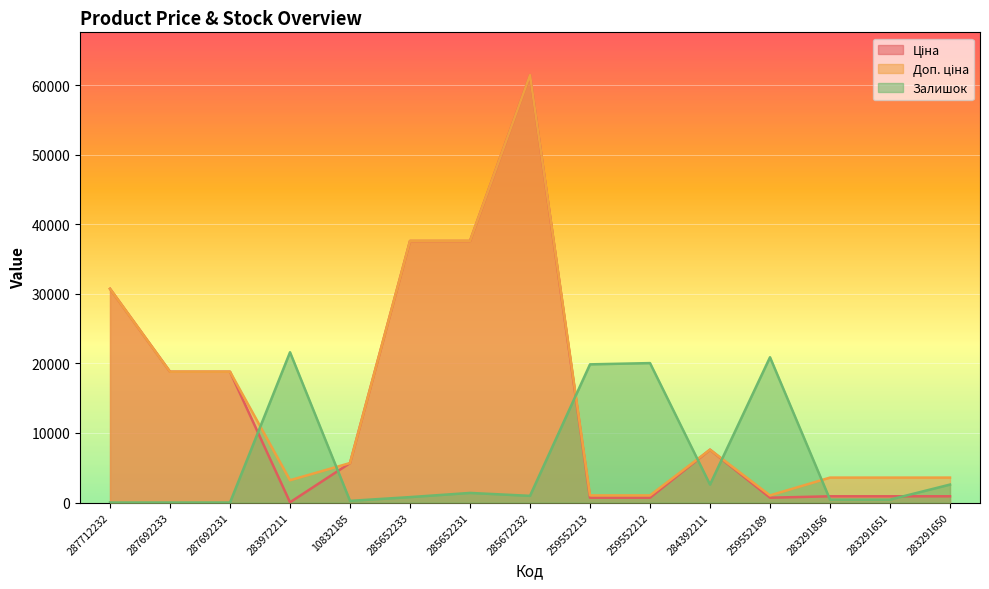

How many data points in Залишок are less than 960?

7